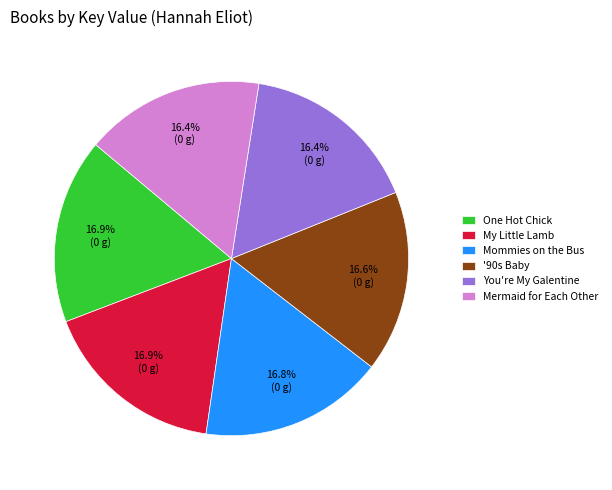

The '90s Baby slice represents 17% of the pie. True or false?

True